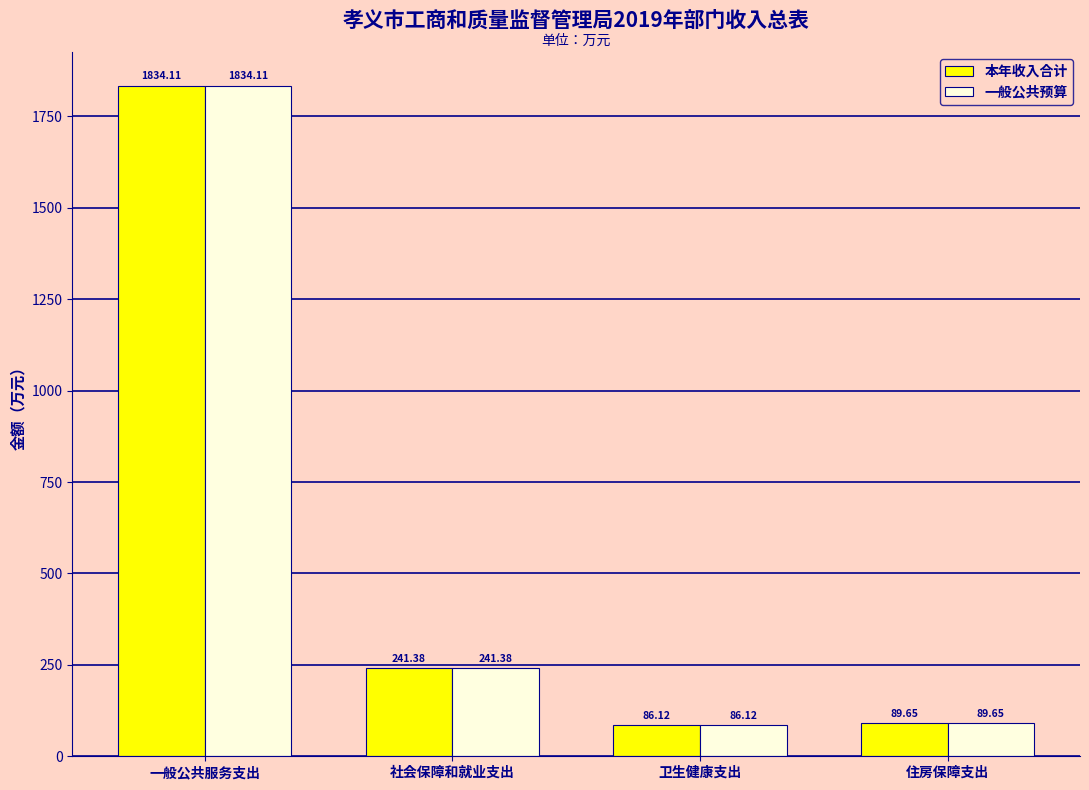

Read the 一般公共预算 value at 一般公共服务支出.

1834.1